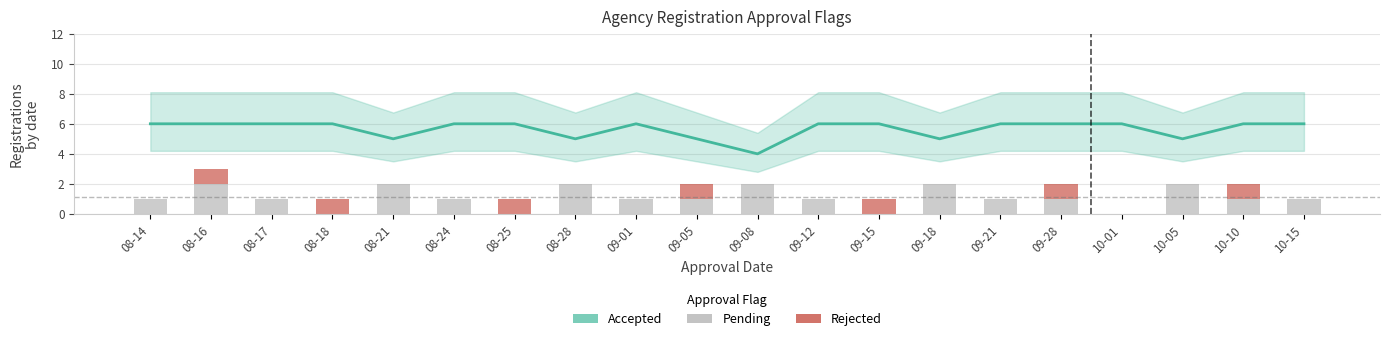

Which category has the lowest value across all series?

08-18